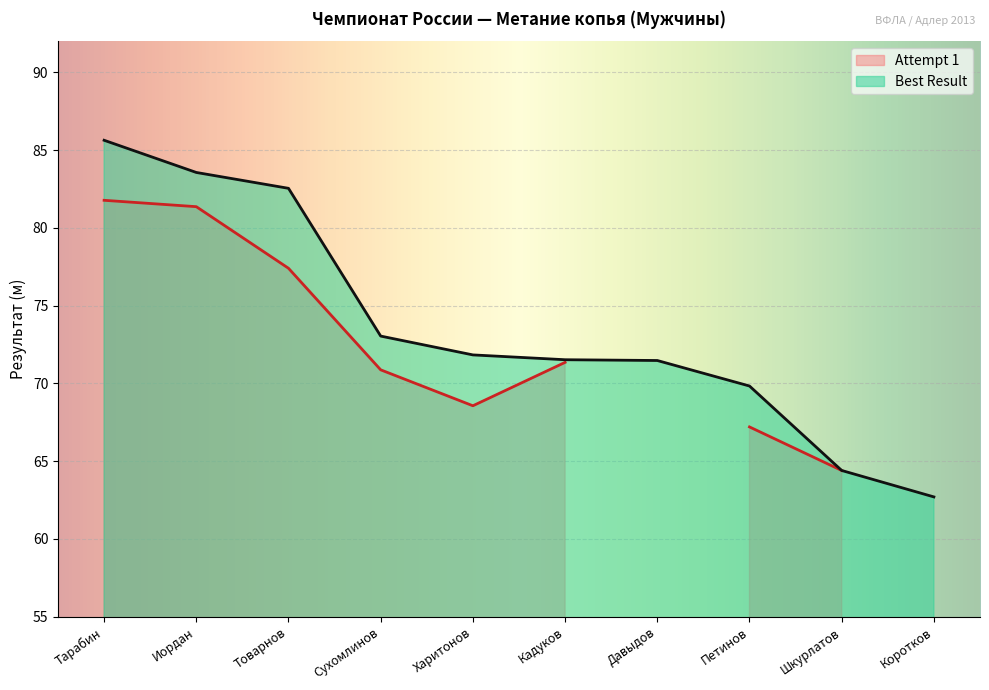

At which label is Best Result closest to 74?

Сухомлинов